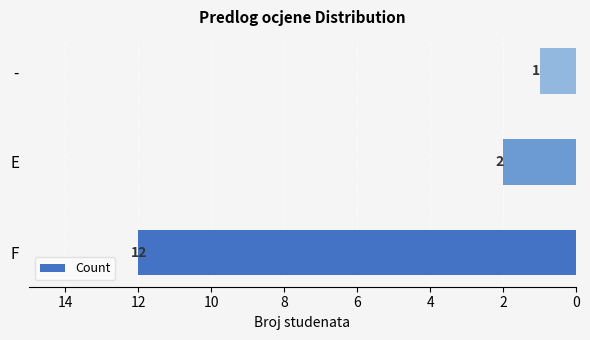

What is the maximum value shown in the chart?

12